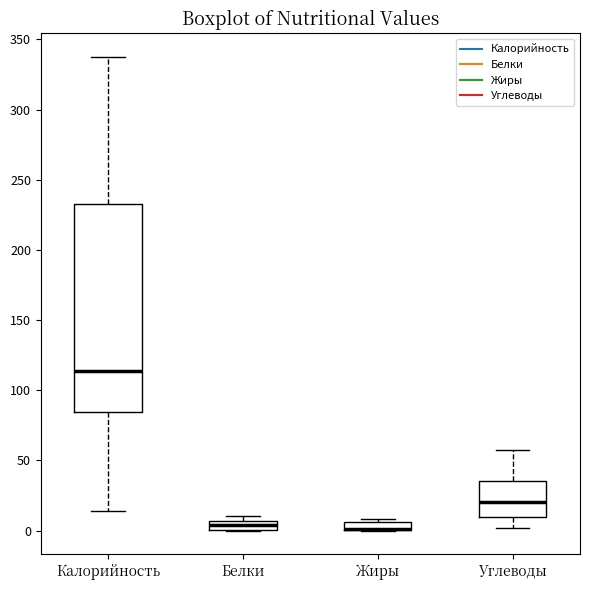

Where is the lower edge of the box for Углеводы on the y-axis? The values are not printed on the chart, so give them approximately, as read against the axis.

10